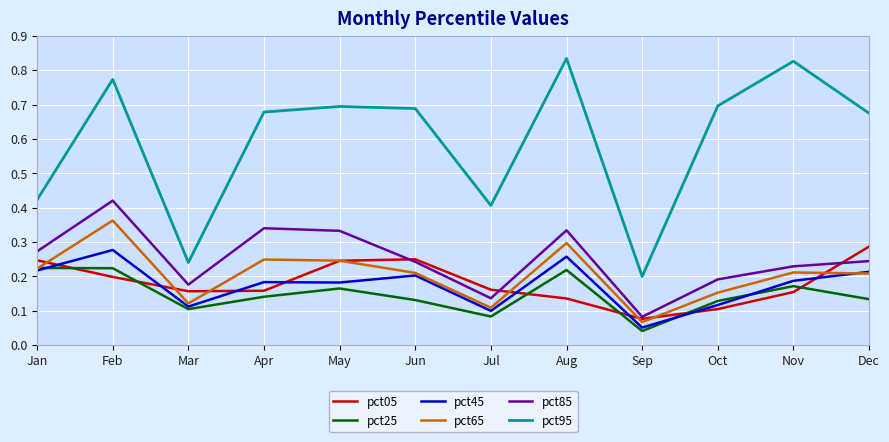

Rank the series by their maximum value, from highest to lowest.

pct95, pct85, pct65, pct05, pct45, pct25